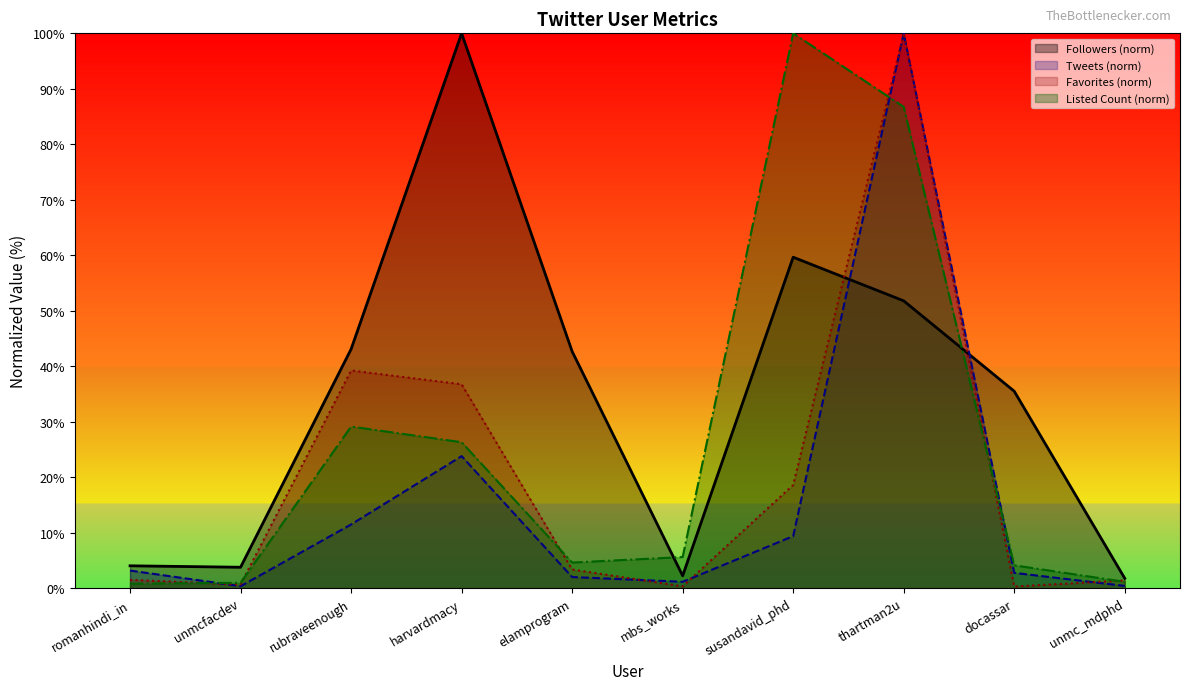

What value does the Listed Count series have at unmc_mdphd?

1.2